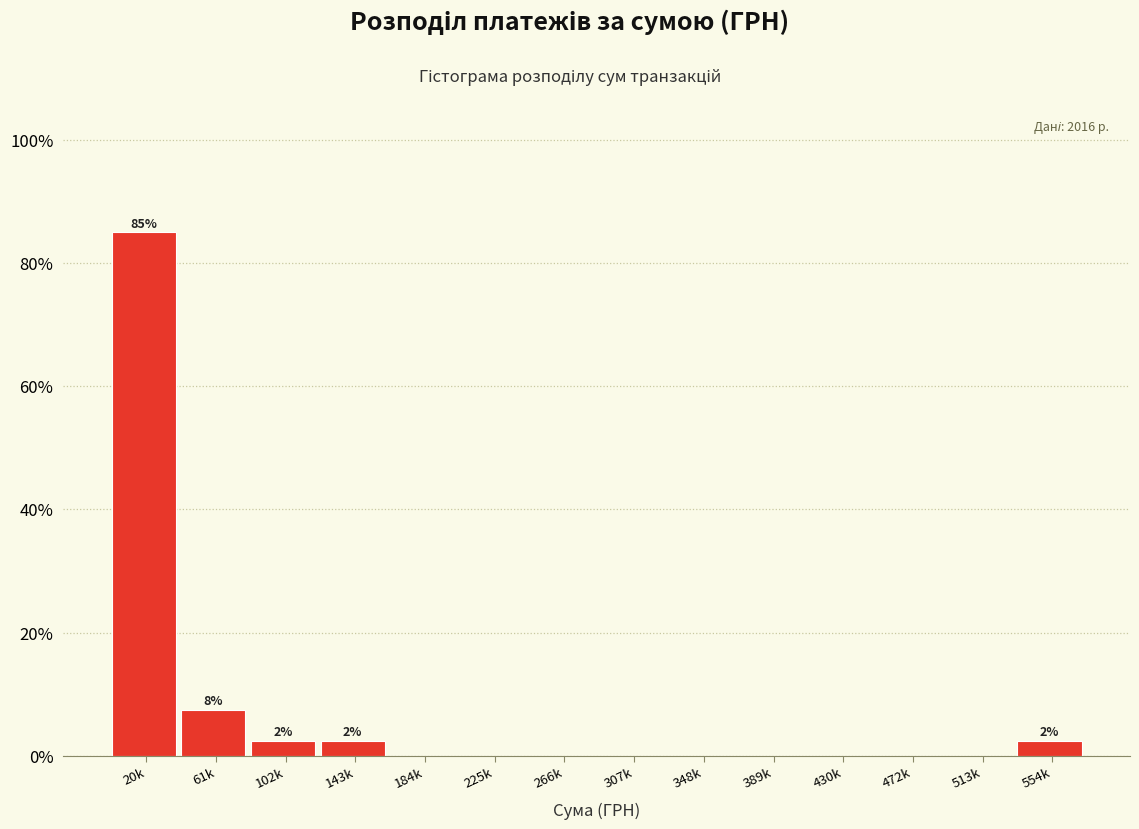

Reading right to left, extract all data points from this chart.

554k=2.5	513k=0.0	472k=0.0	430k=0.0	389k=0.0	348k=0.0	307k=0.0	266k=0.0	225k=0.0	184k=0.0	143k=2.5	102k=2.5	61k=7.5	20k=85.0